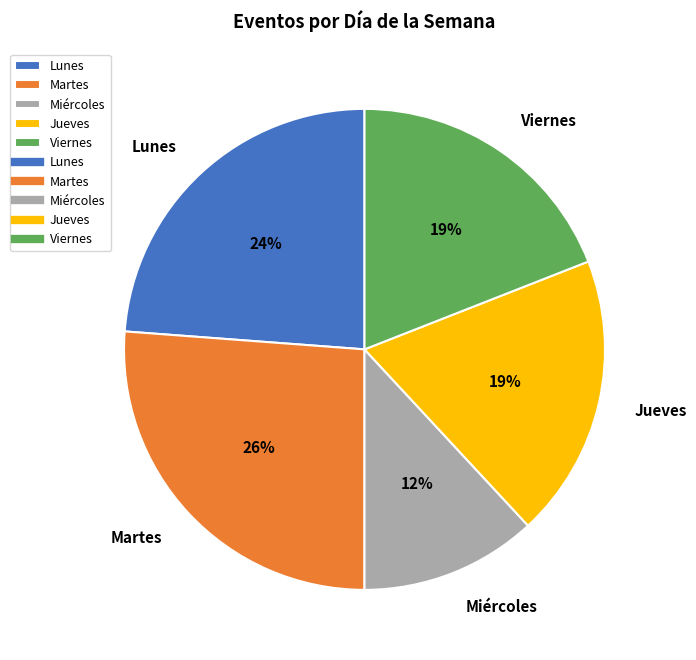

Approximately how many times larger is the value at Lunes compared to Martes?

0.9